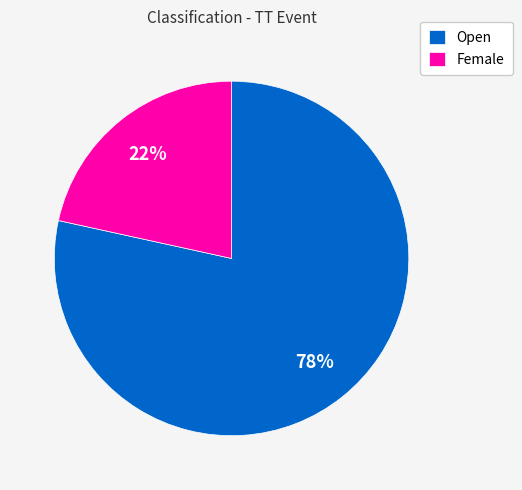

To the nearest percent, what is the combined percentage of Female and Open?

100%